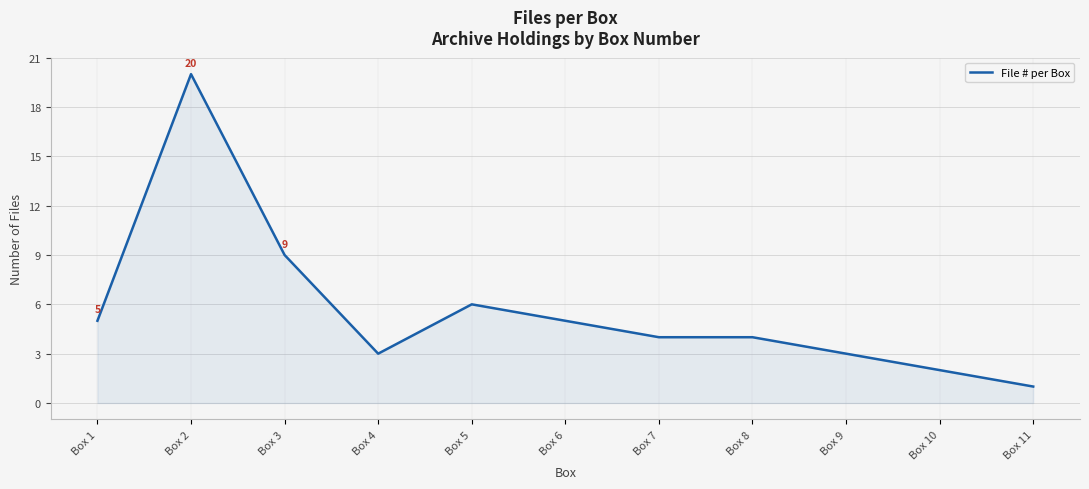

Where is the data nearest to the value 10?

Box 3